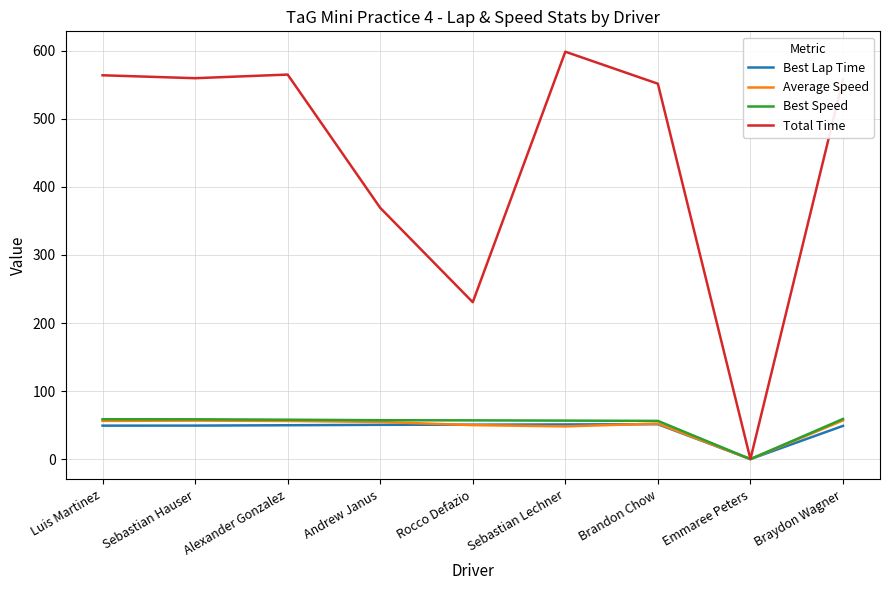

Which series has the largest total across all categories?

Total Time